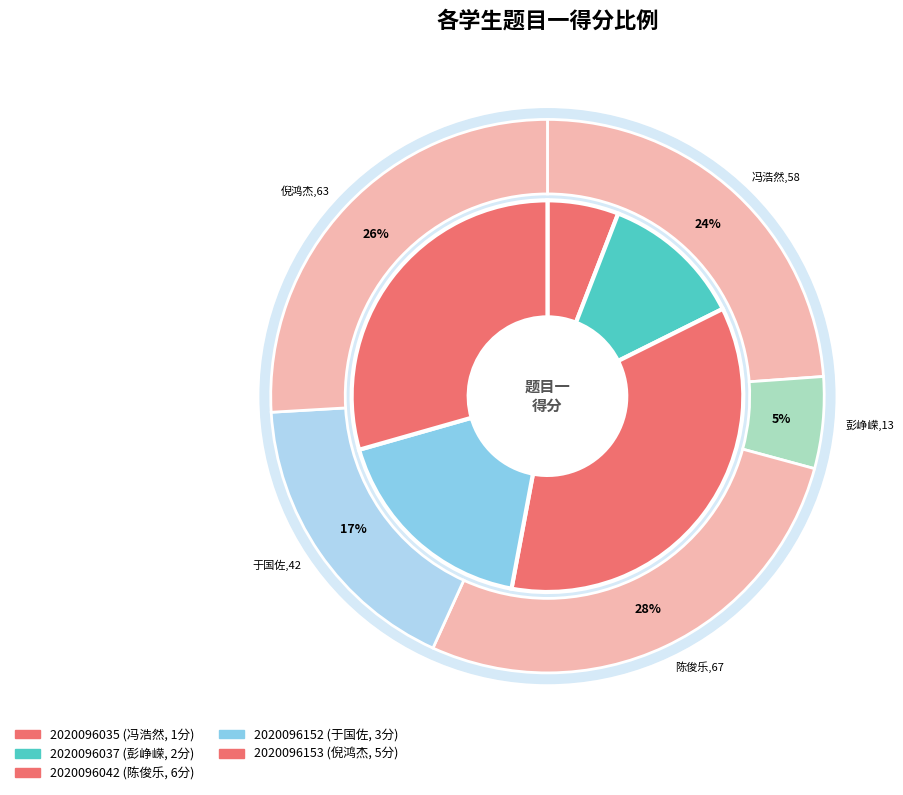

How many slices are in this pie chart?

5